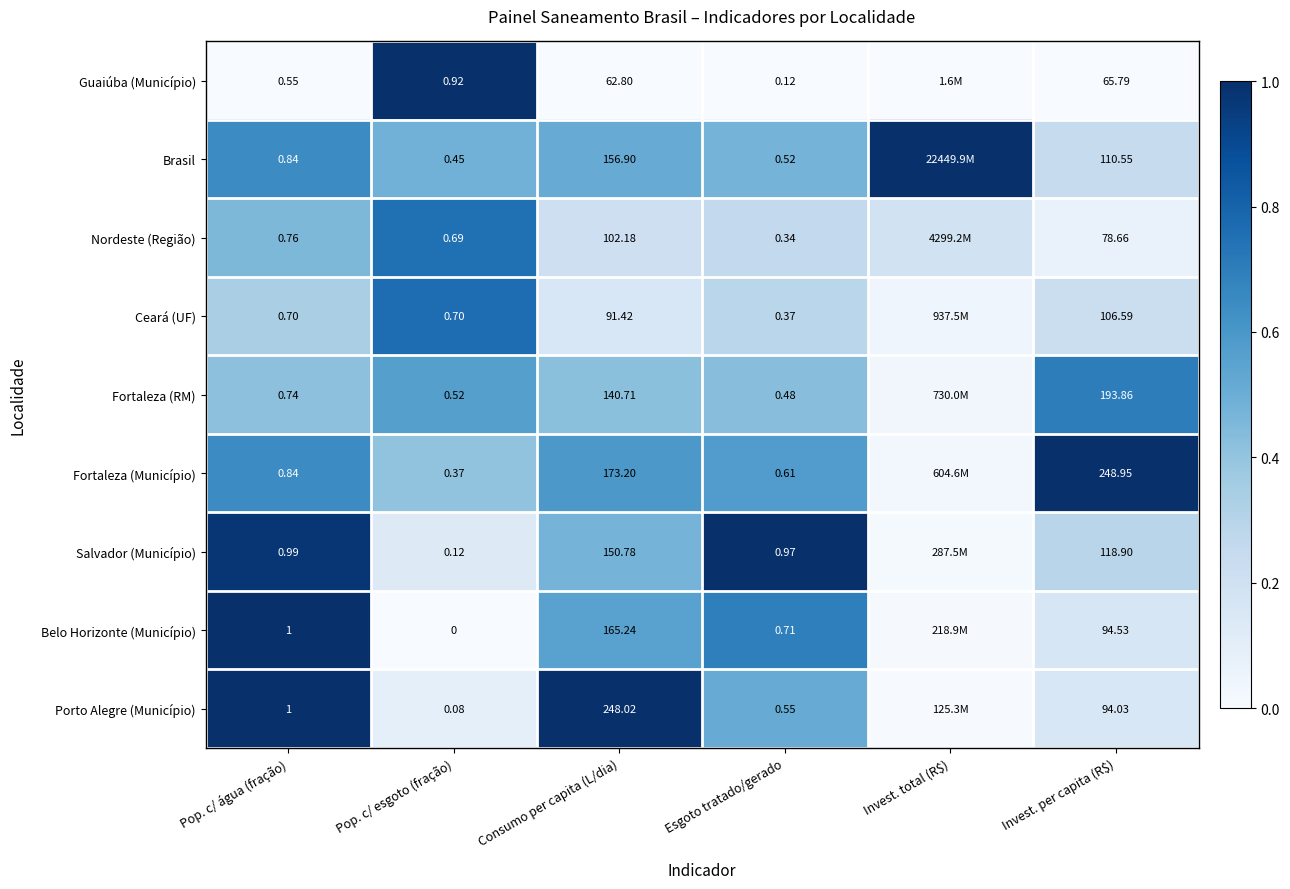

Which series changed the most between Consumo per capita (L/dia) and Invest. per capita (R$)?

Porto Alegre (Município)